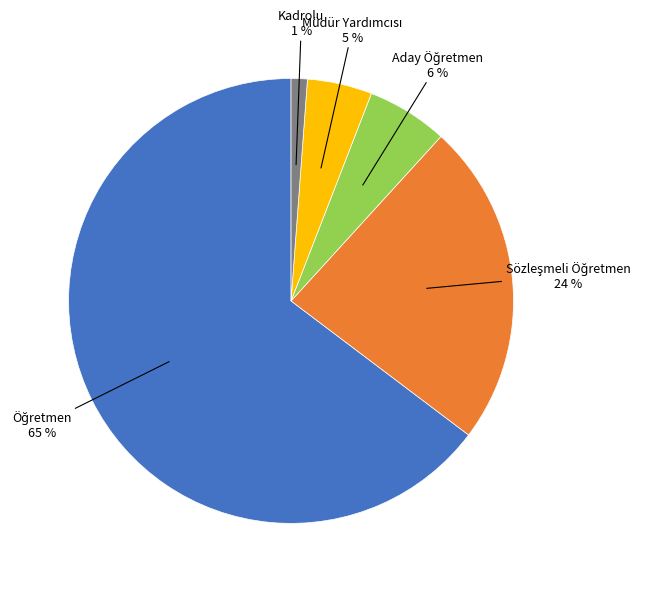

To the nearest percent, what is the average slice percentage?

20%